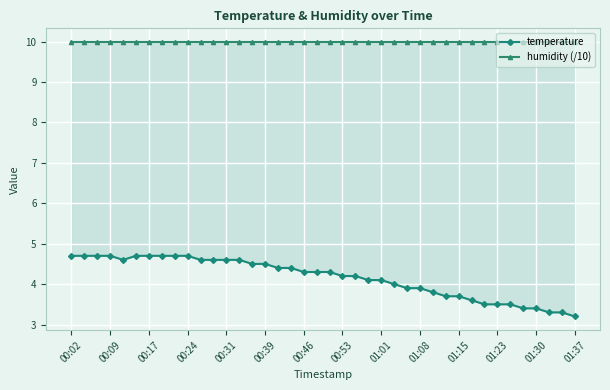

Is it true that temperature equals 4.4 at 17?

True